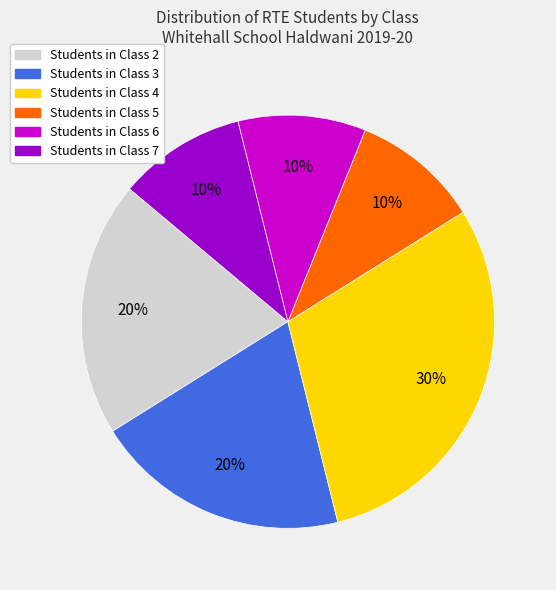

To the nearest percent, what is the difference between the largest and smallest slice percentages?

20%